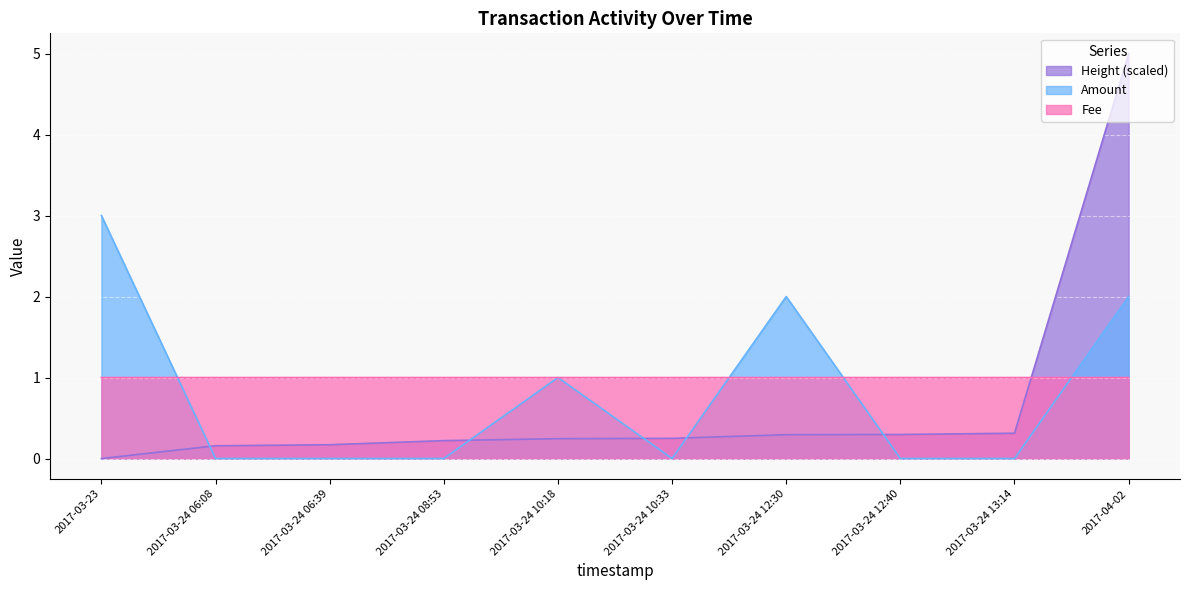

What is the difference between the highest and lowest values at 2017-03-24 06:39?

1.0